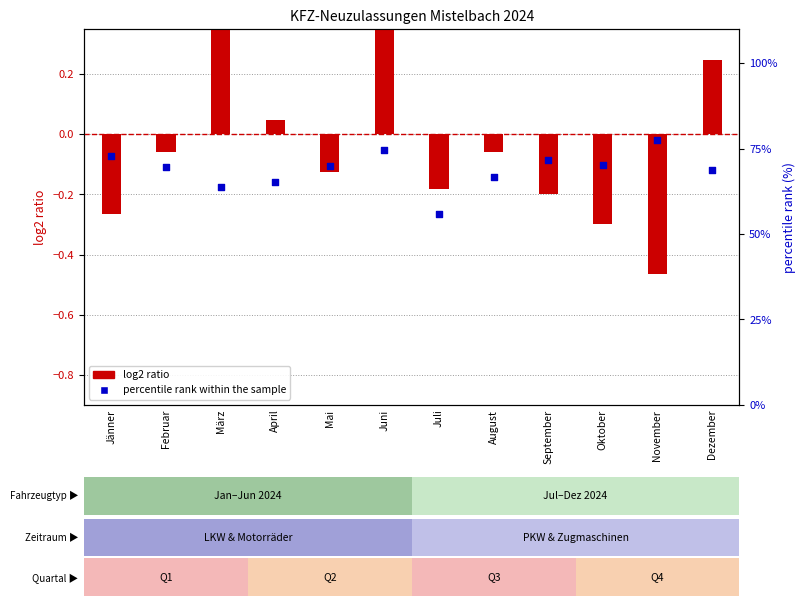

What is the total value across all series at Februar?

69.7